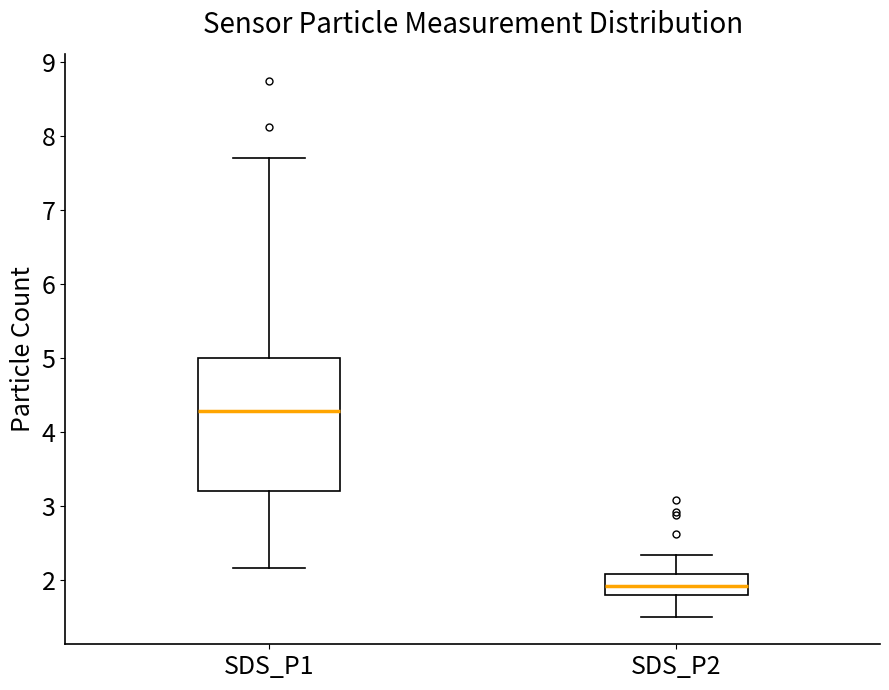

Which box is the tallest, from its lower edge to its upper edge?

SDS_P1